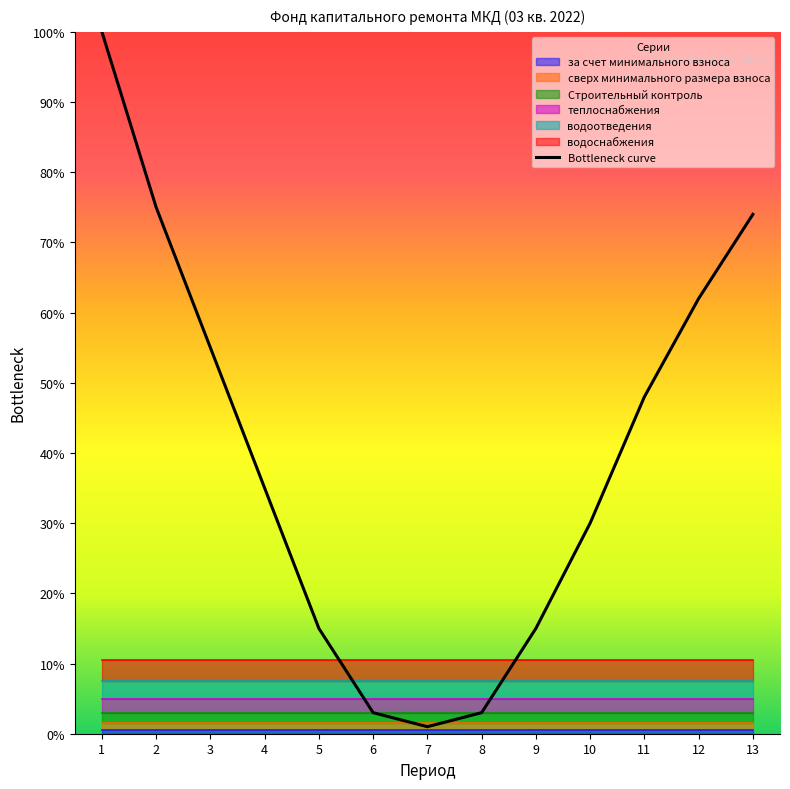

At which category does the chart reach its peak across all series?

1